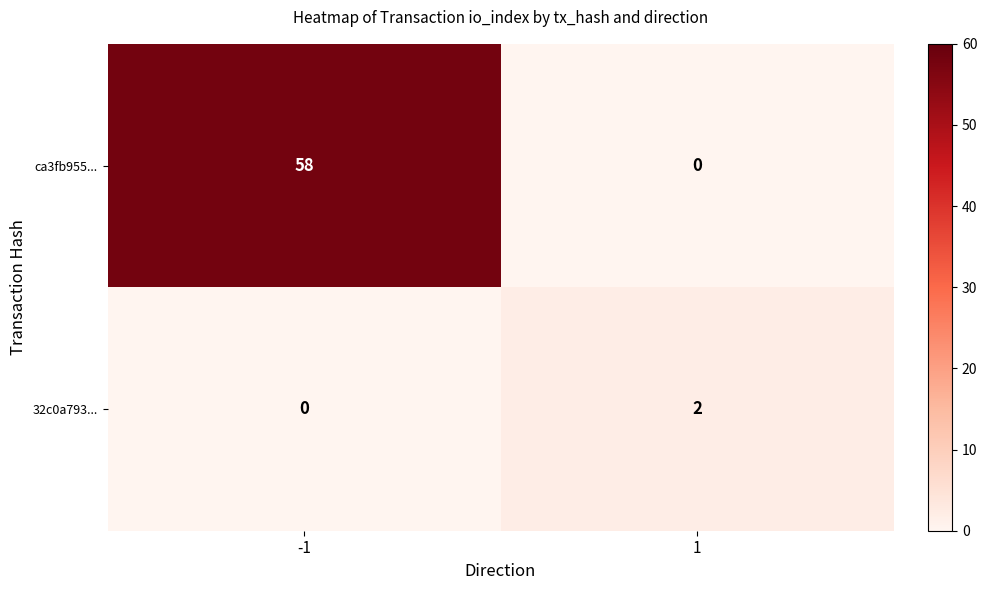

What is the difference between the highest and lowest values at -1?

58